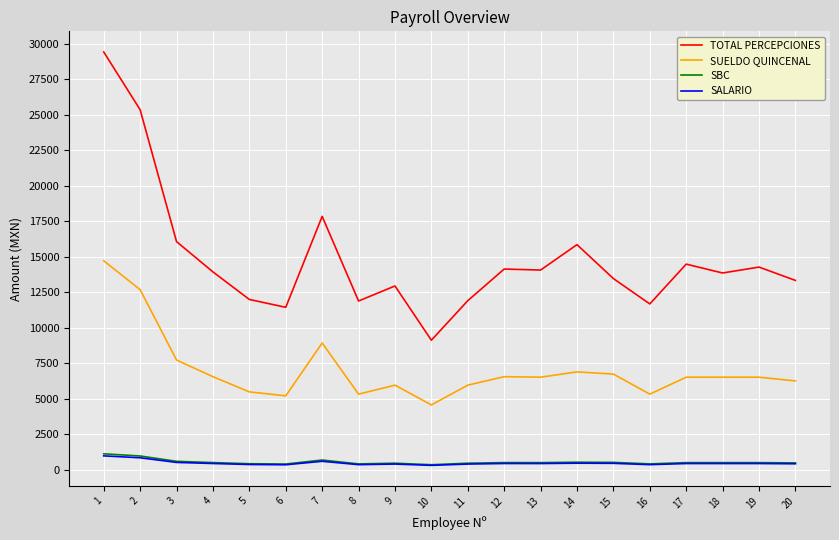

True or false: SALARIO has a value of 300.0 at 10.

True